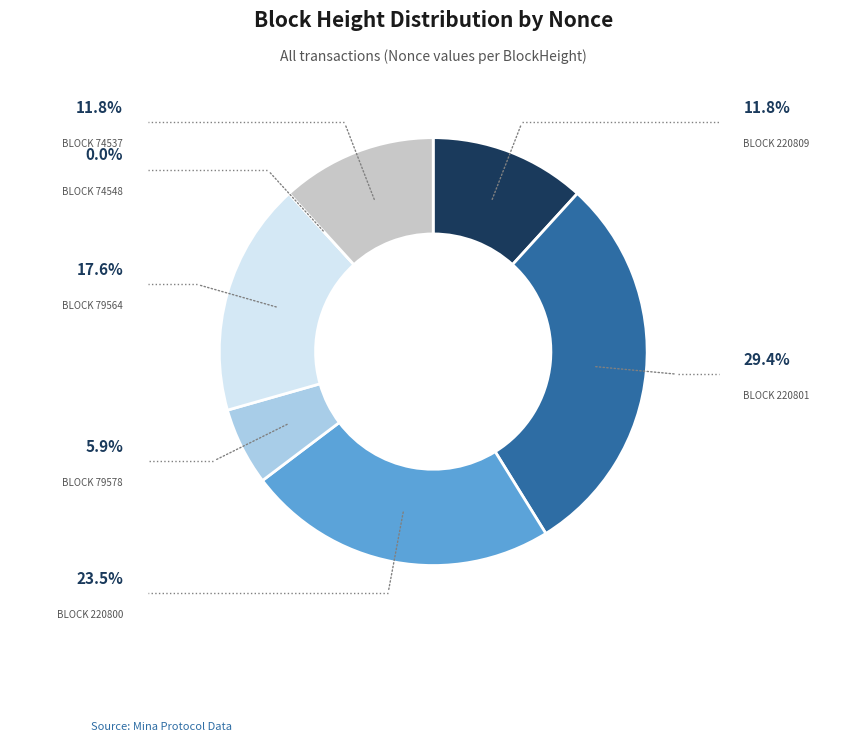

Is there a majority slice in this chart?

No